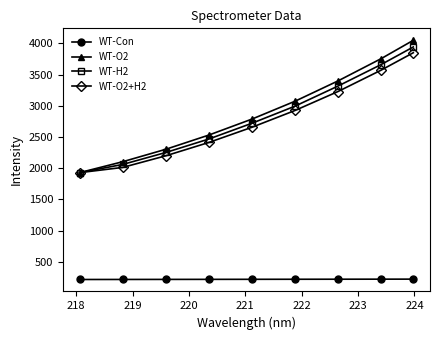

What are all the series names shown in the legend?

WT-Con, WT-O2, WT-H2, WT-O2+H2